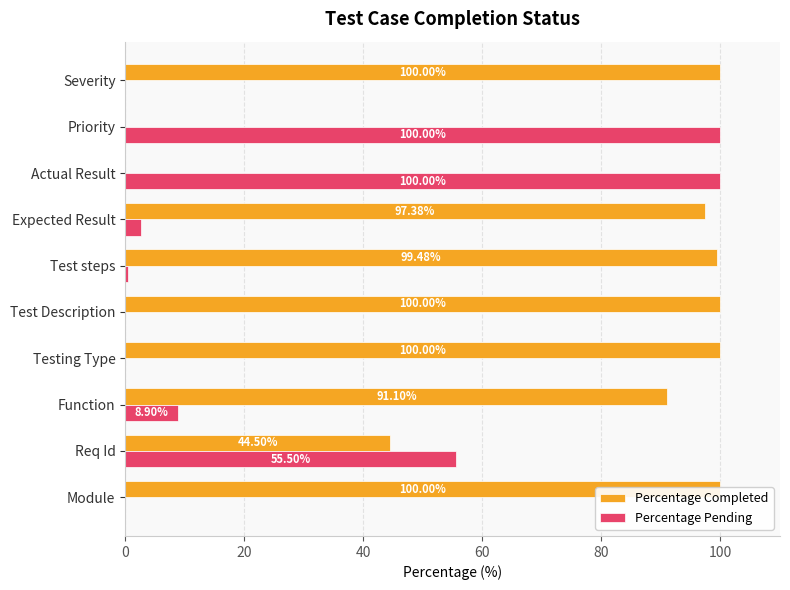

True or false: Percentage Completed has a value of 58.4 at Function.

False